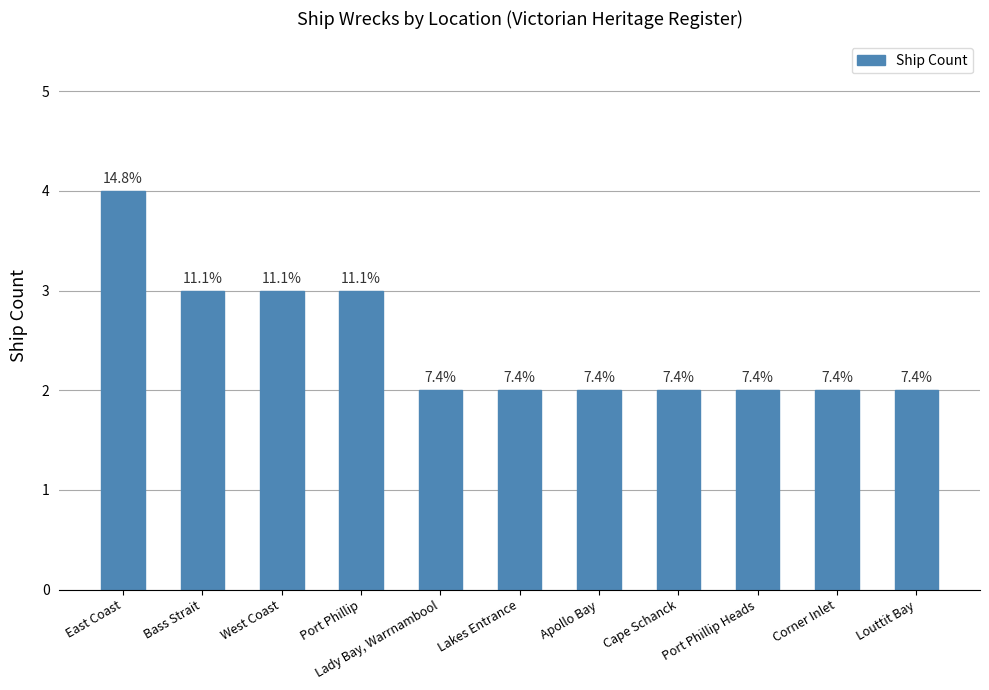

What is the greatest value displayed?

4